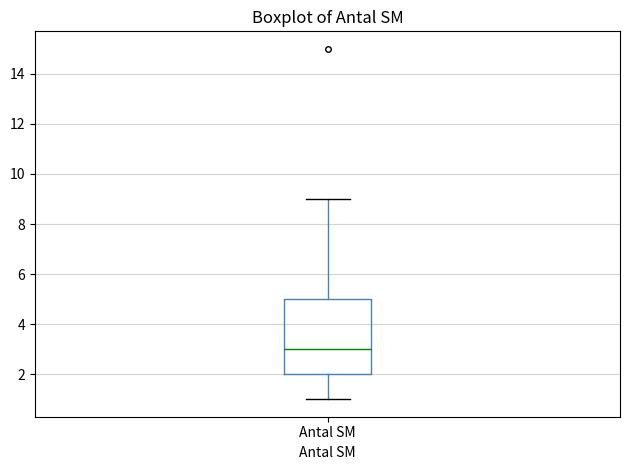

Read this box plot against the y-axis: the position of the median line, the range covered by the box, and the ends of both whiskers. The values are not printed on the chart, so give them approximately, as read against the axis.

median 3, box 2 to 5, whiskers 1 to 9